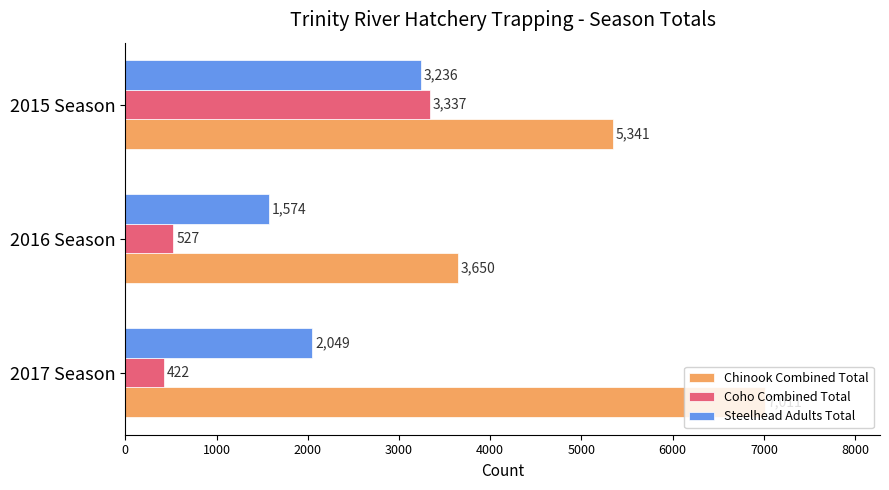

How many data points in Steelhead Adults Total are less than 2049?

1